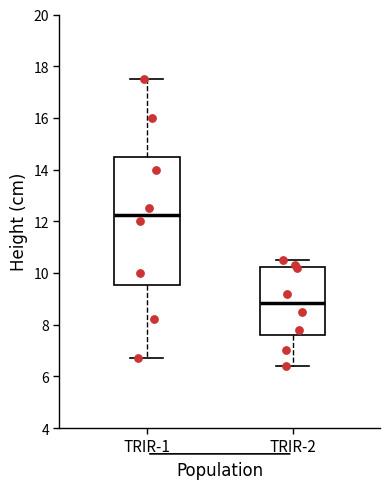

Which box has the lowest median line?

TRIR-2